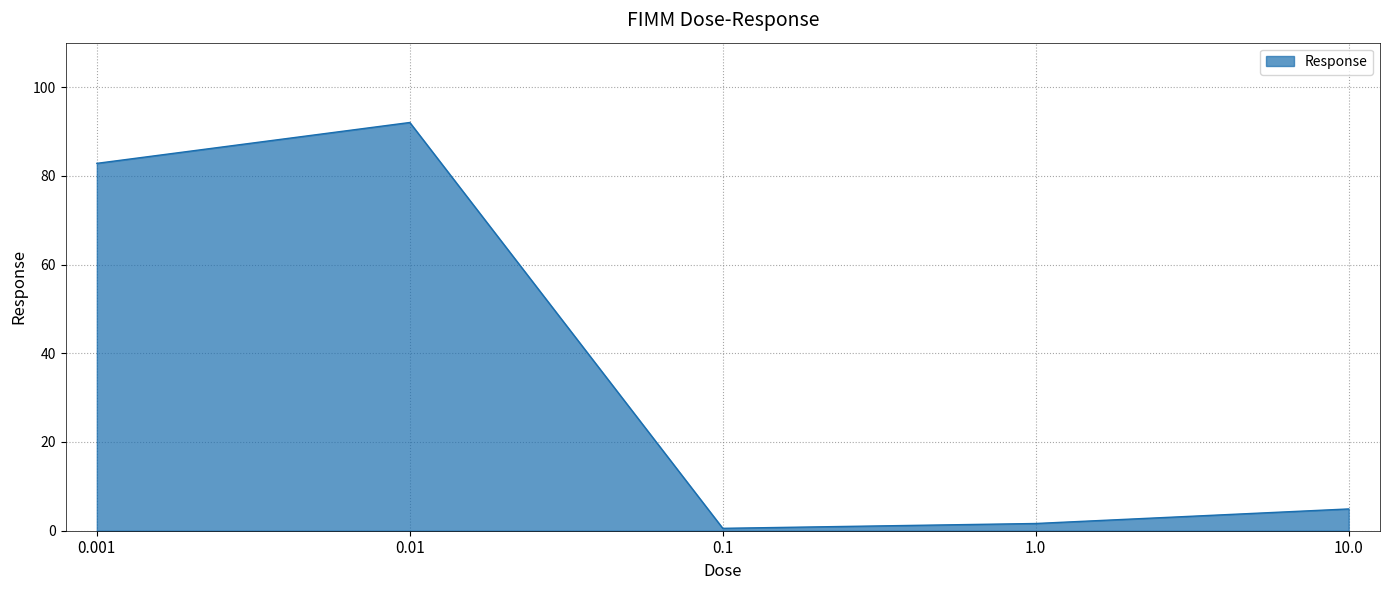

Reading left to right, list all the values displayed in this chart.

0.001=82.8	0.01=92.0	0.1=0.5	1.0=1.6	10.0=4.9